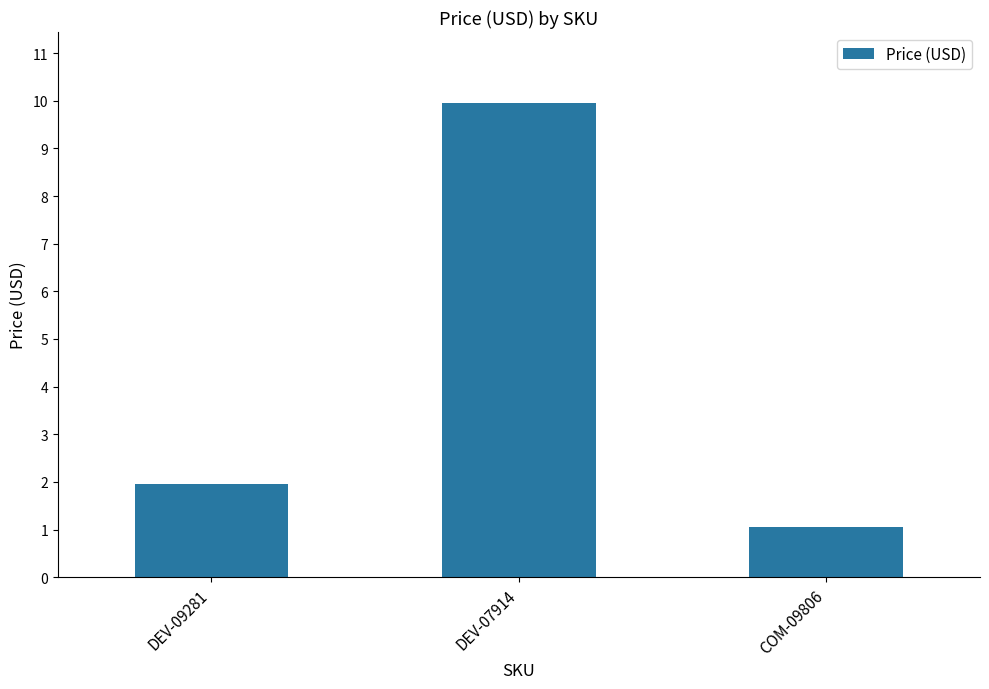

Rank the categories by value from lowest to highest.

COM-09806, DEV-09281, DEV-07914